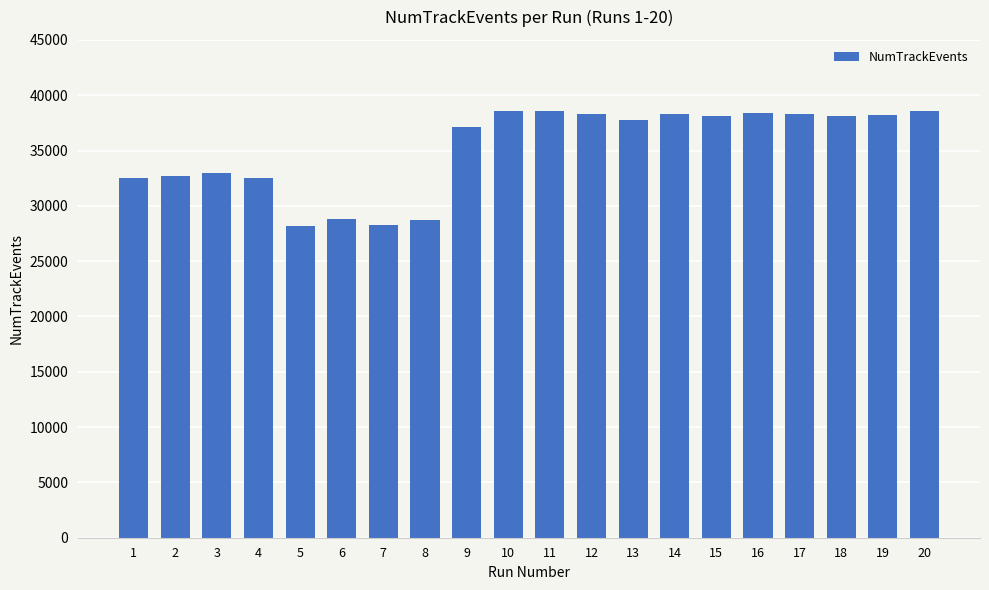

What is the smallest value displayed?

28178